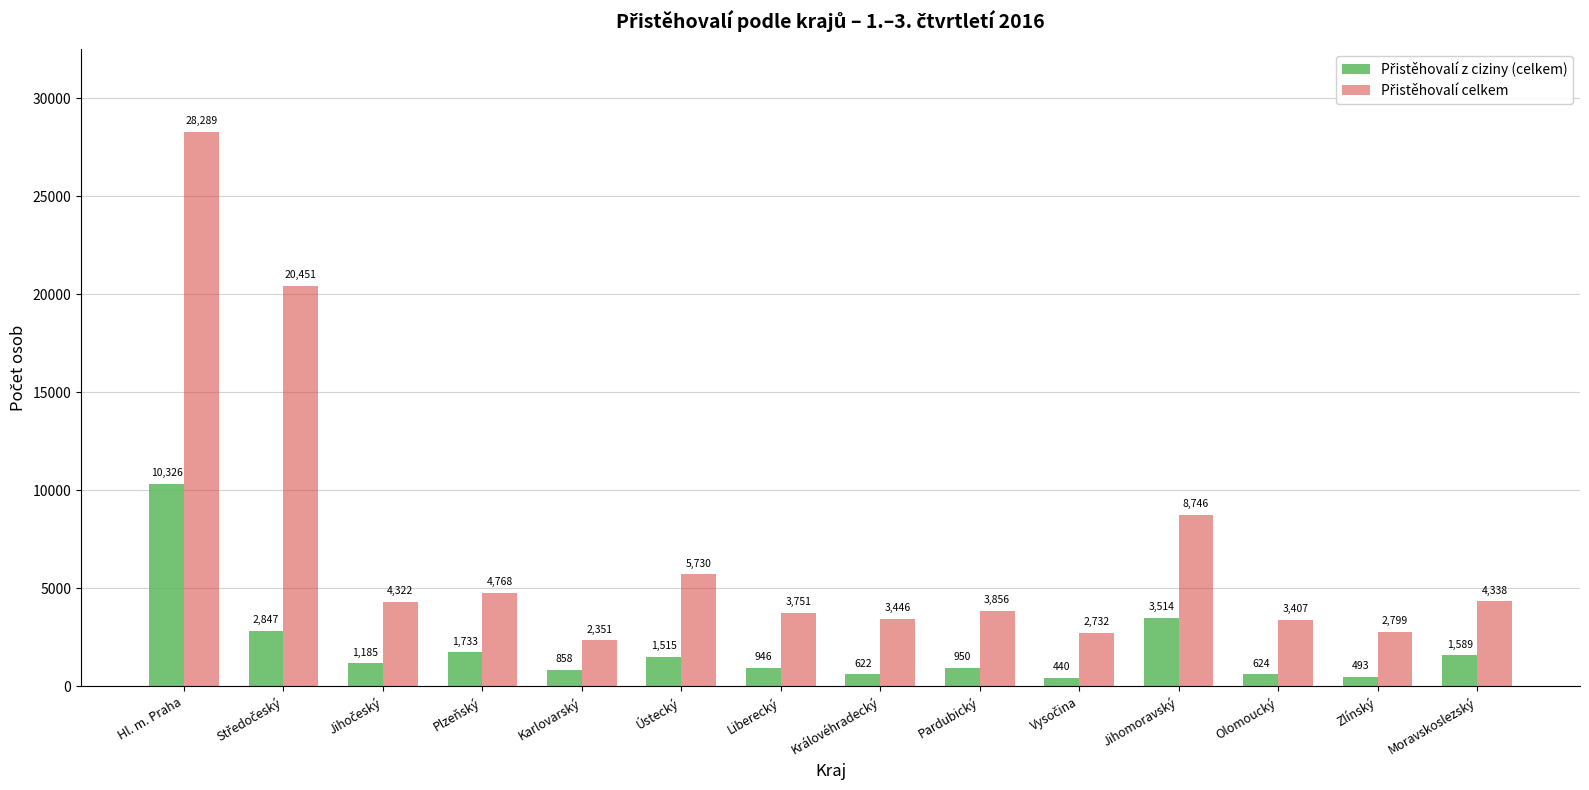

What is the spread (max minus min) of values at Pardubický?

2906